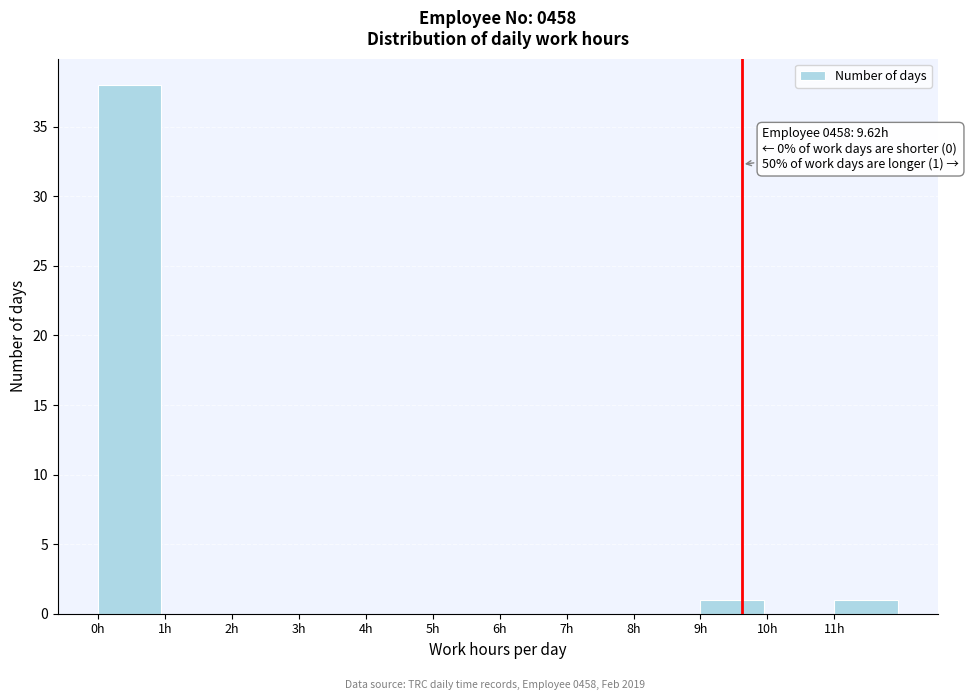

Over which range of the x-axis is the bar tallest?

0 to 1